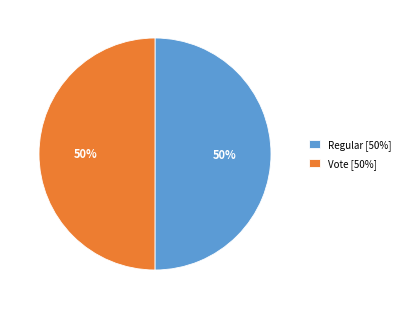

Is the sum of Regular and Vote greater than half?

Yes